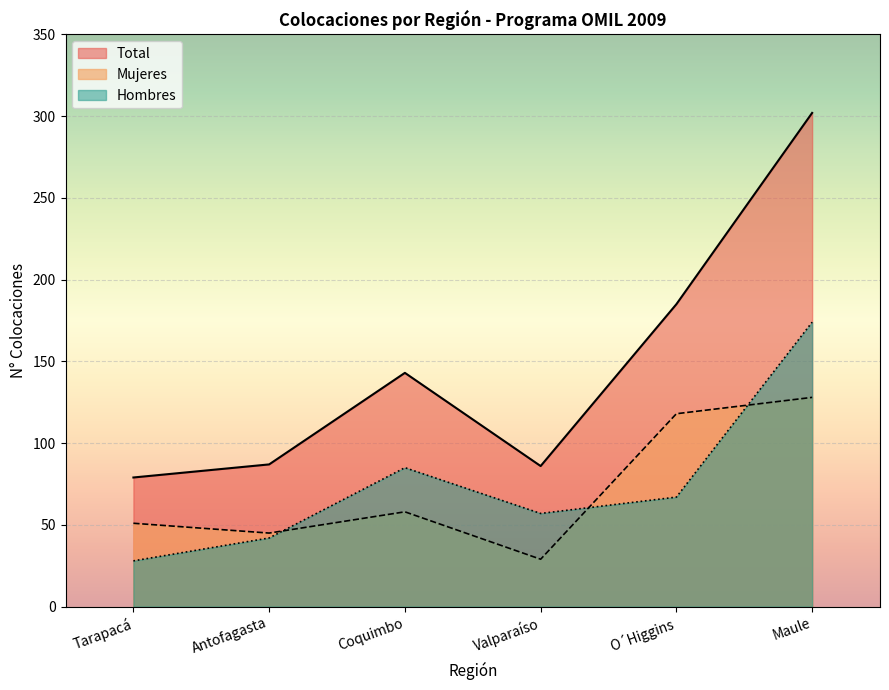

At Coquimbo, list the series in order from largest to smallest.

Total, Hombres, Mujeres